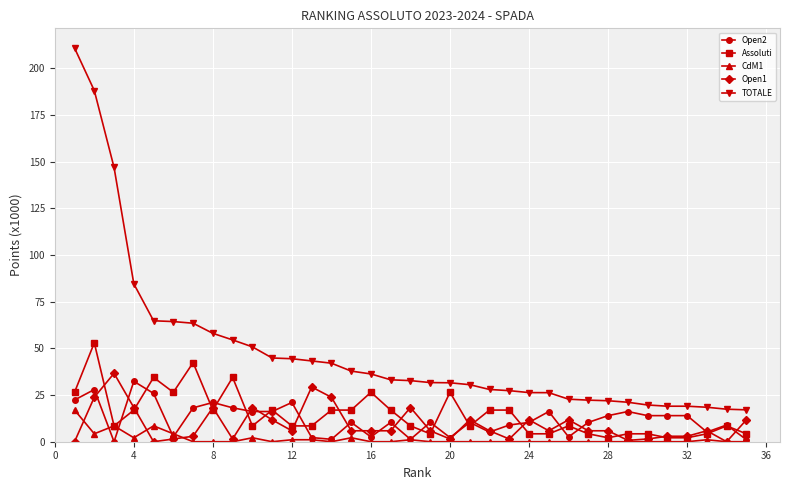

True or false: Open1 has more than 0 points higher than both neighbors.

True